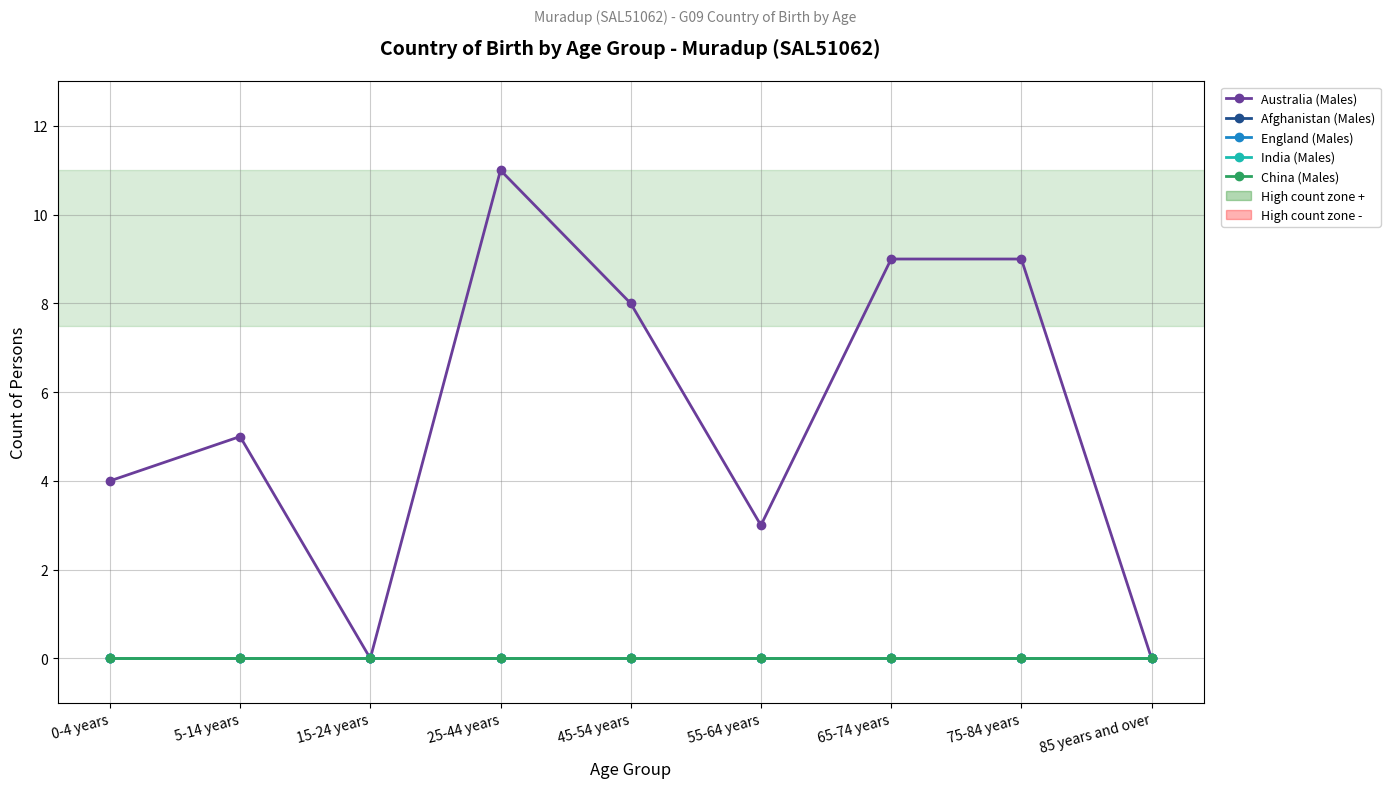

True or false: Australia (Males) has more than 0 interior local peaks.

True